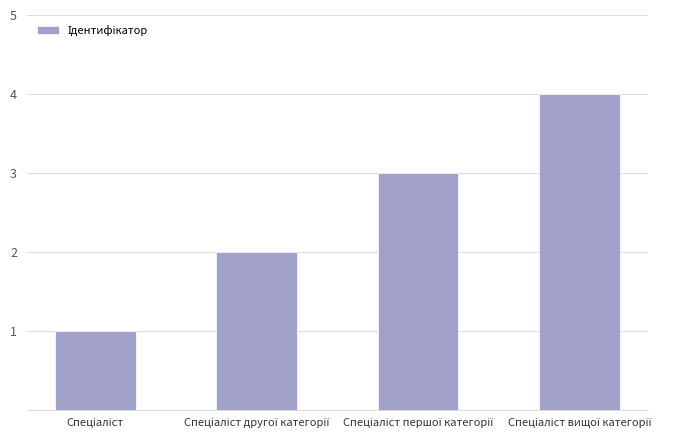

What is the minimum value shown in the chart?

1